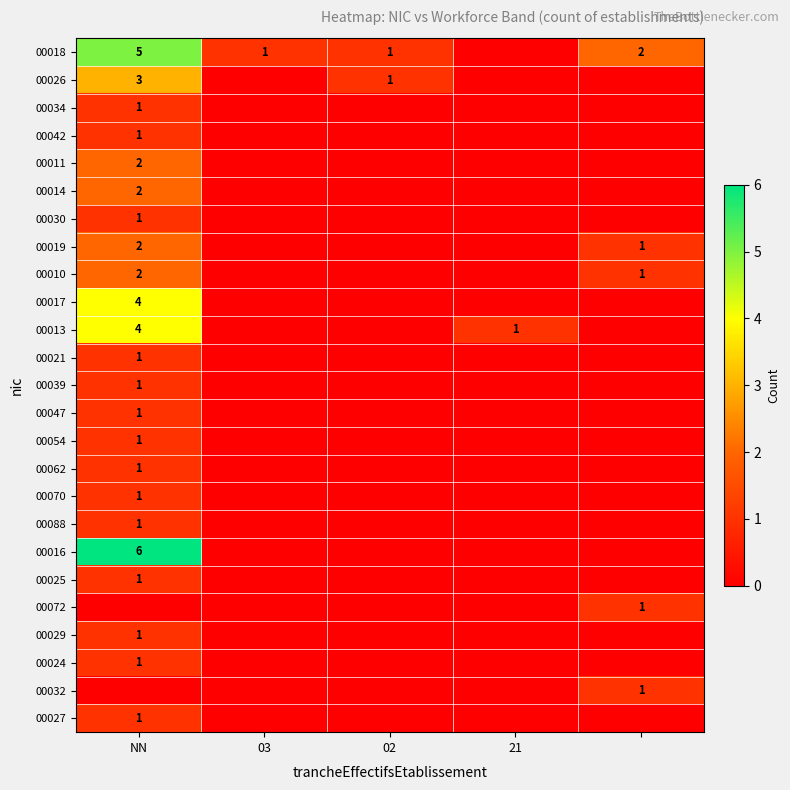

What is the total value across all series at 21?

1